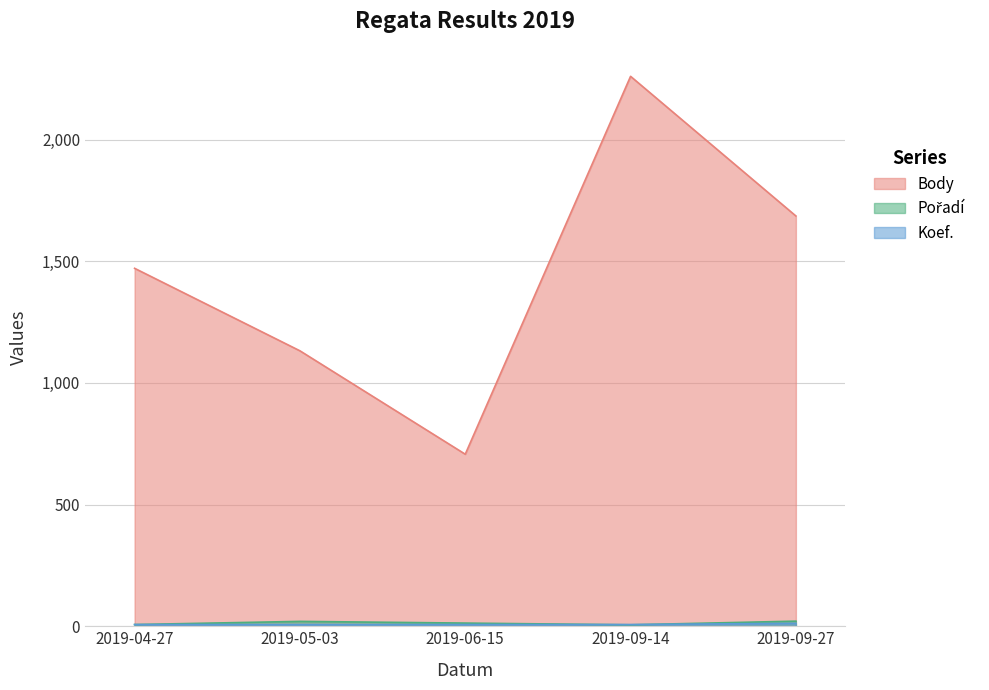

Which has a higher value, 2019-05-03 or 2019-04-27?

2019-04-27